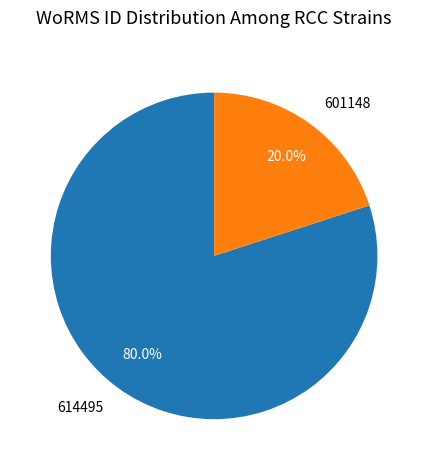

Which slice is the largest?

614495